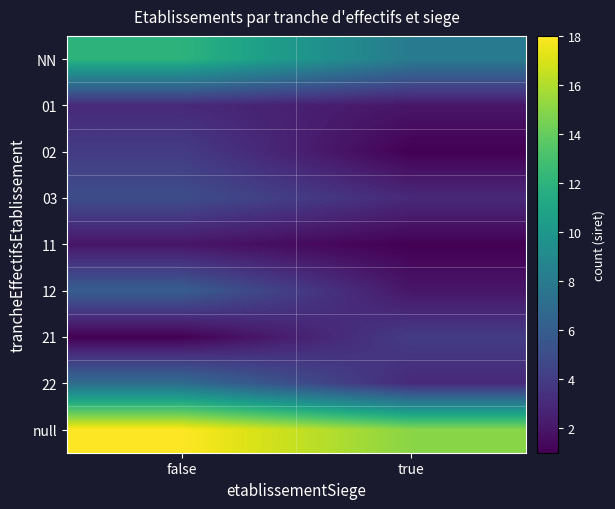

Which series has the largest total across all categories?

null